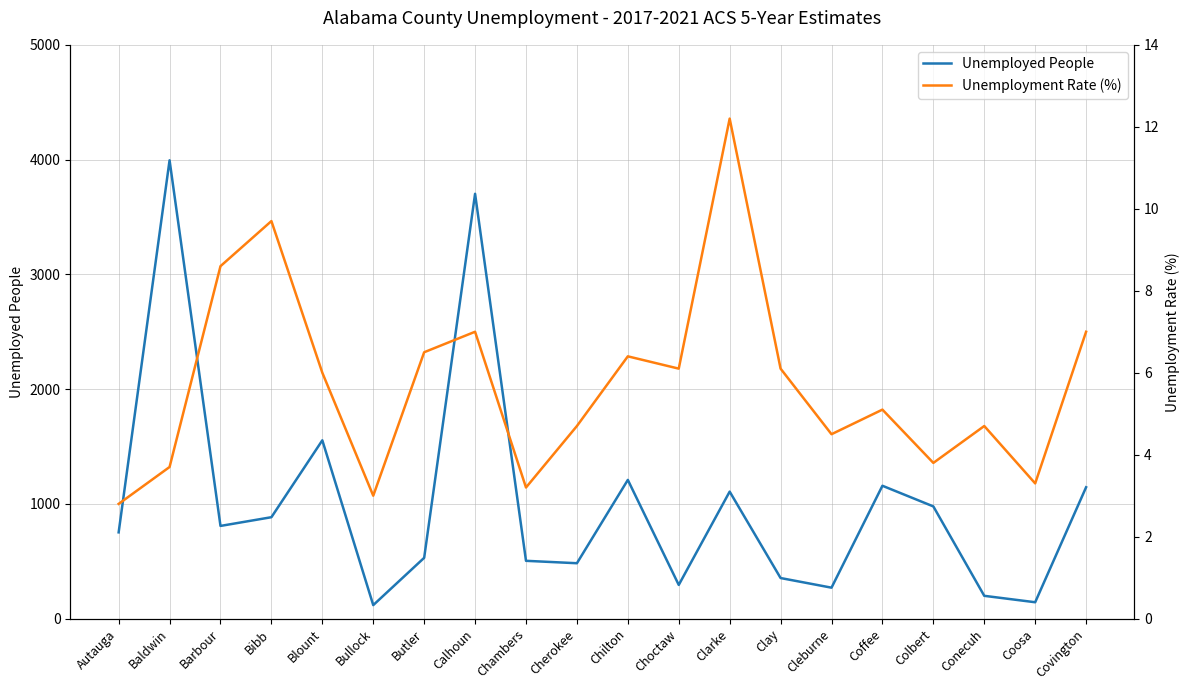

Is this an area chart (filled region under the line)?

No